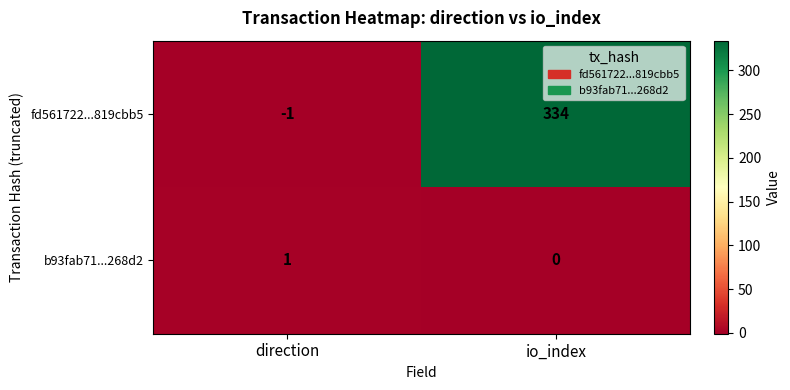

Which category has the highest value across all series?

io_index